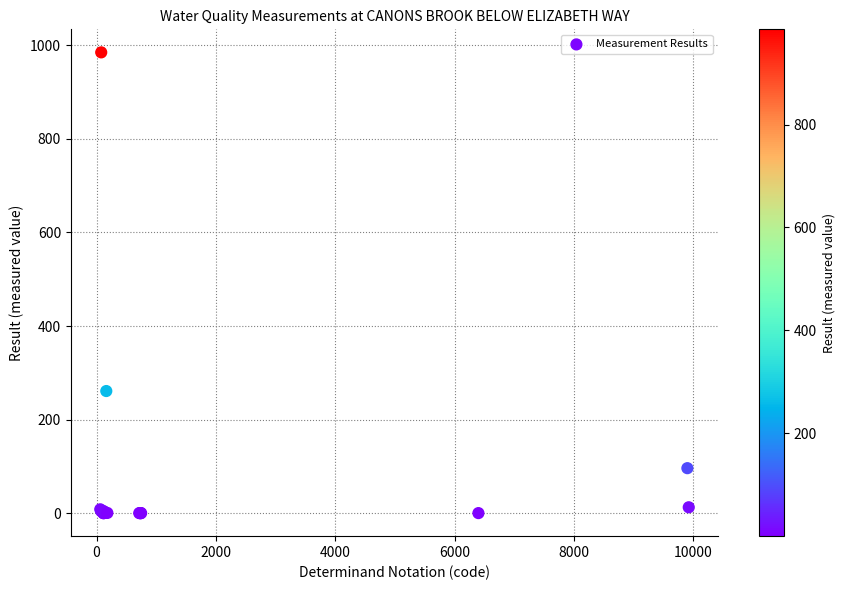

What Y value in the scatter plot is closest to 492?

261.0